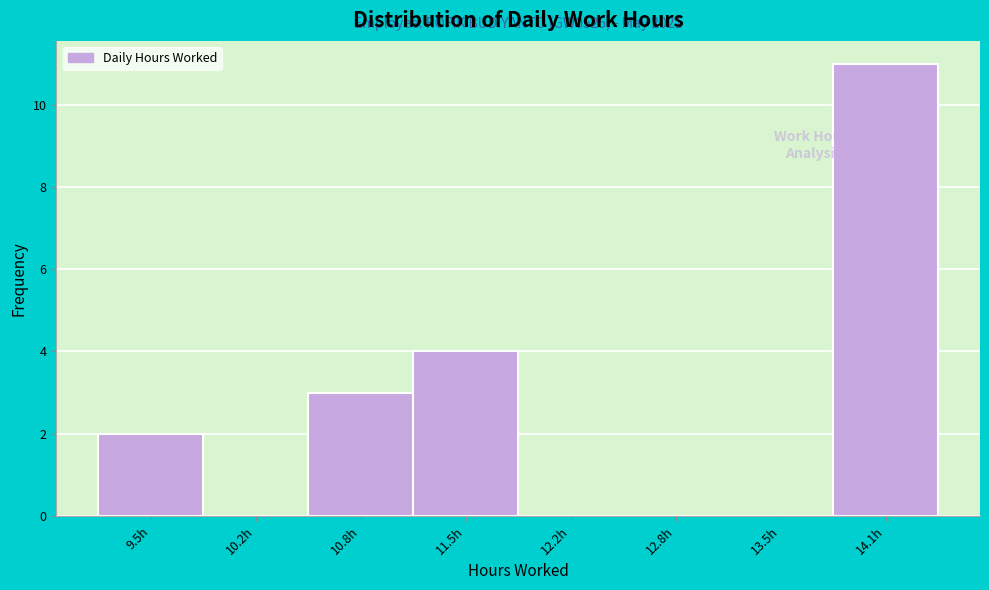

Which range on the x-axis has the tallest bar?

13.8 to 14.5